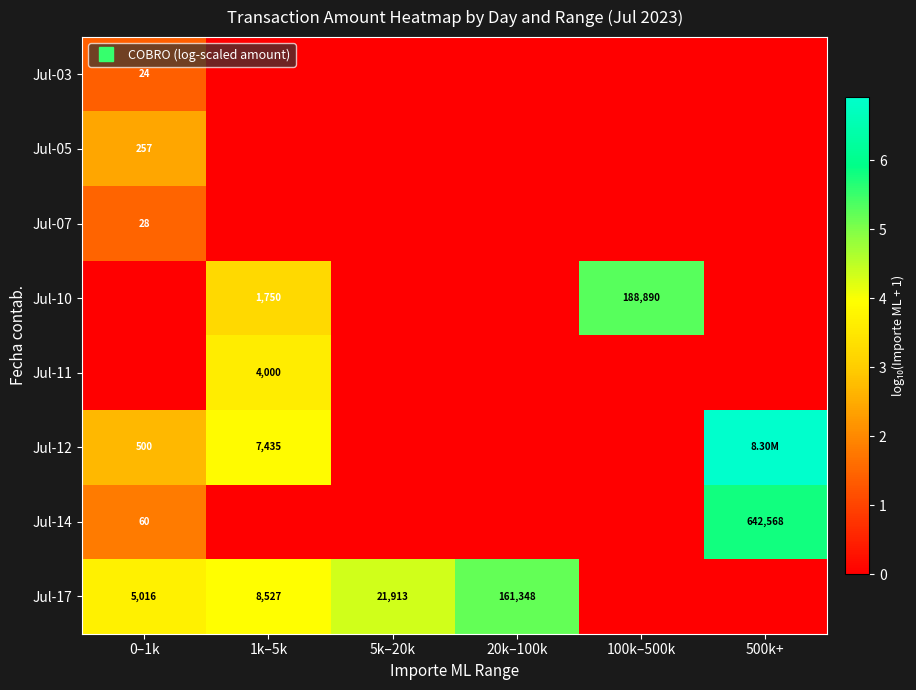

Which category has the lowest value in the Jul-14 series?

1k–5k